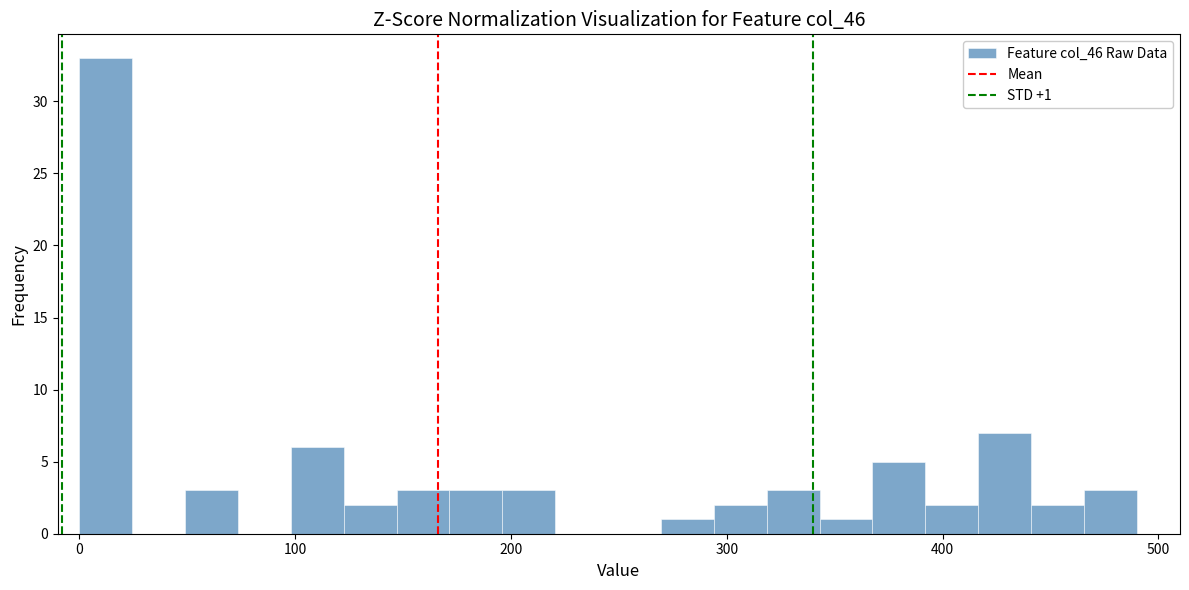

Around what value on the x-axis is the tallest bar? Give the approximate position of its centre, as read against the axis.

10